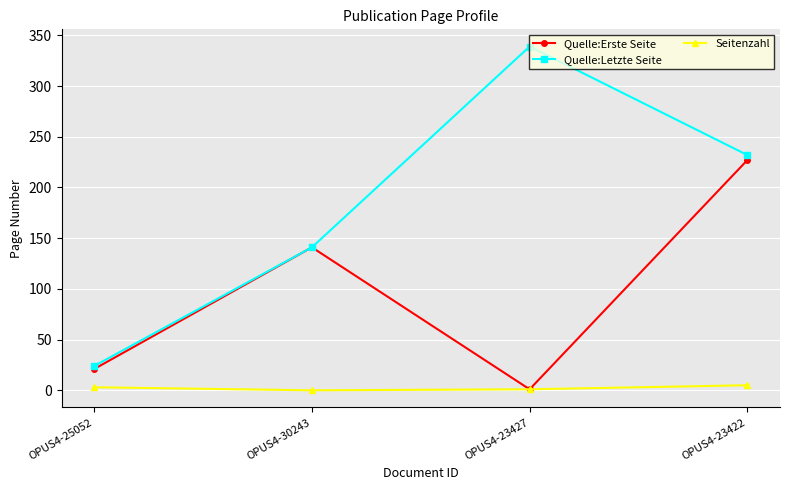

Is it true that Seitenzahl equals 5 at OPUS4-23422?

True